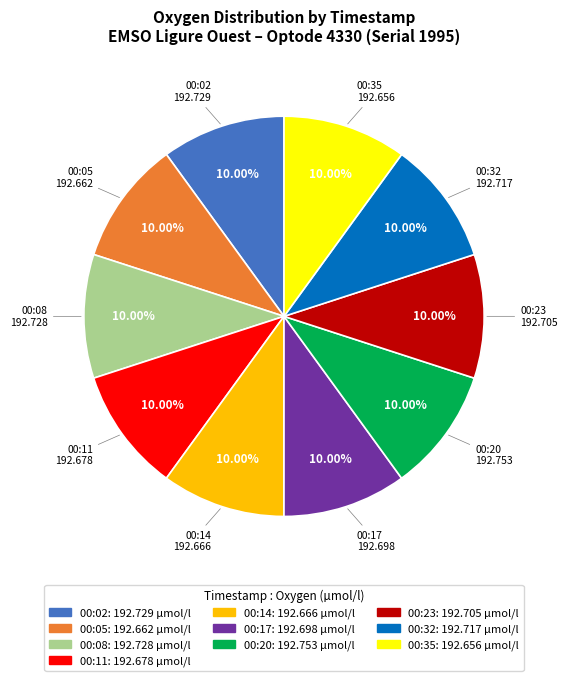

Is there any slice that represents more than half of the pie?

No